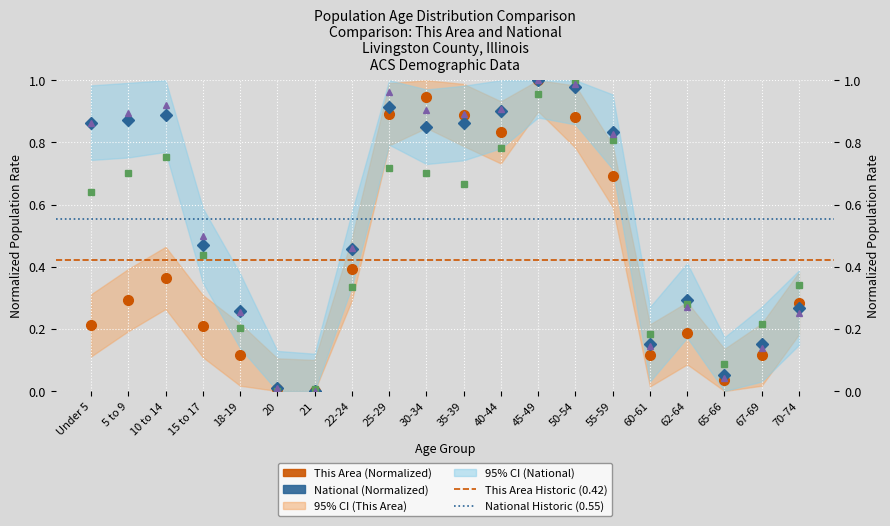

Which category has the highest value in the This Area series?

45-49